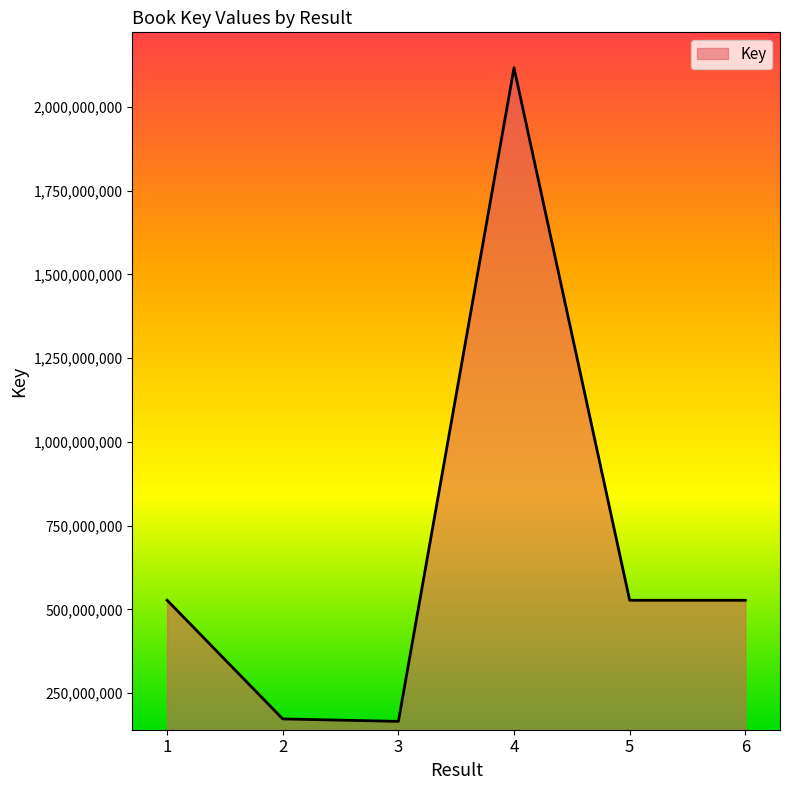

How many lines are shown in the chart?

1